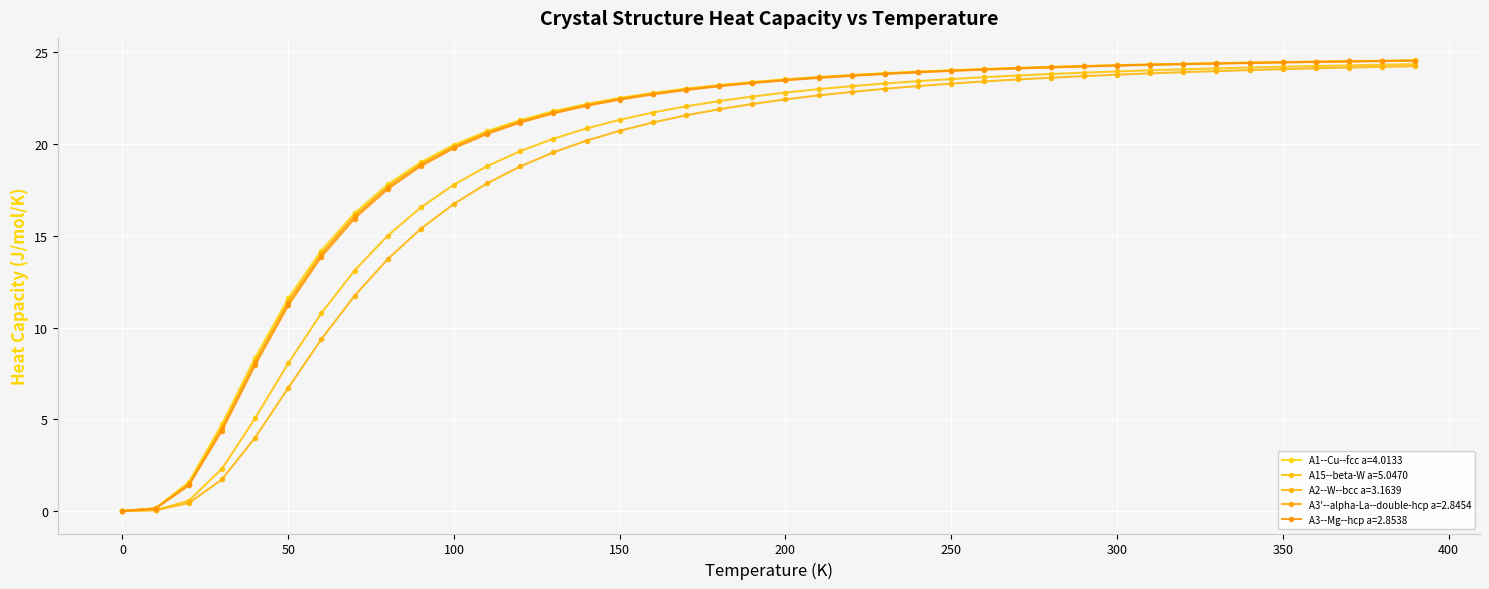

What is the sum of all A3'--alpha-La--double-hcp a=2.8454 values?

796.3